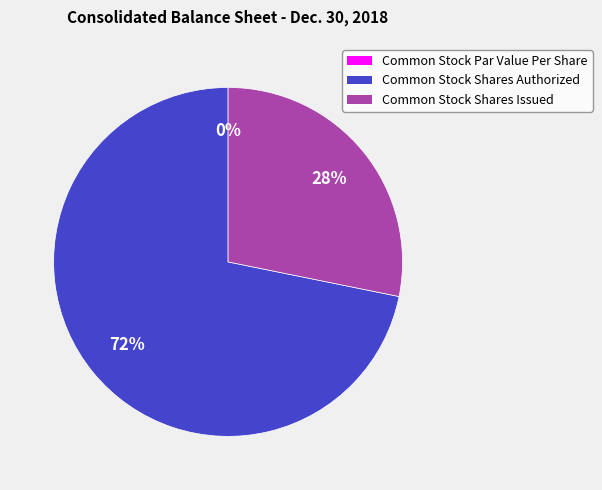

What percentage is NOT represented by Common Stock Shares Authorized?

28.2%